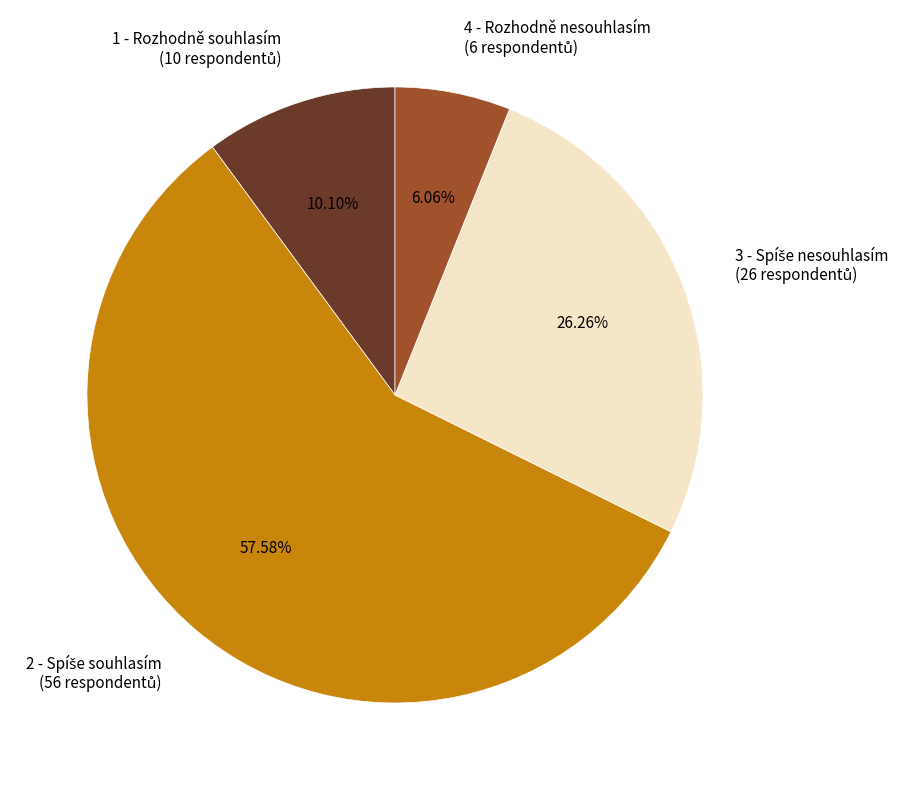

Is there a majority slice in this chart?

Yes